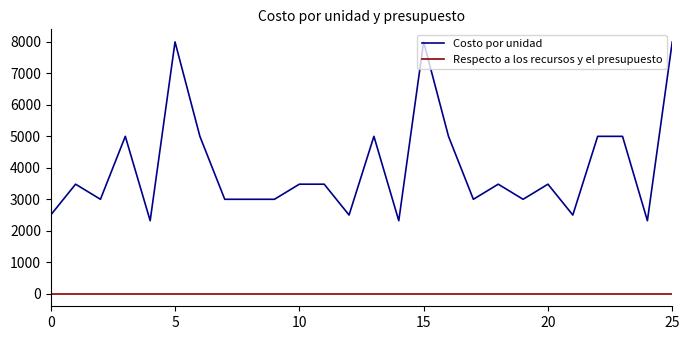

Count the number of data series in this chart.

2